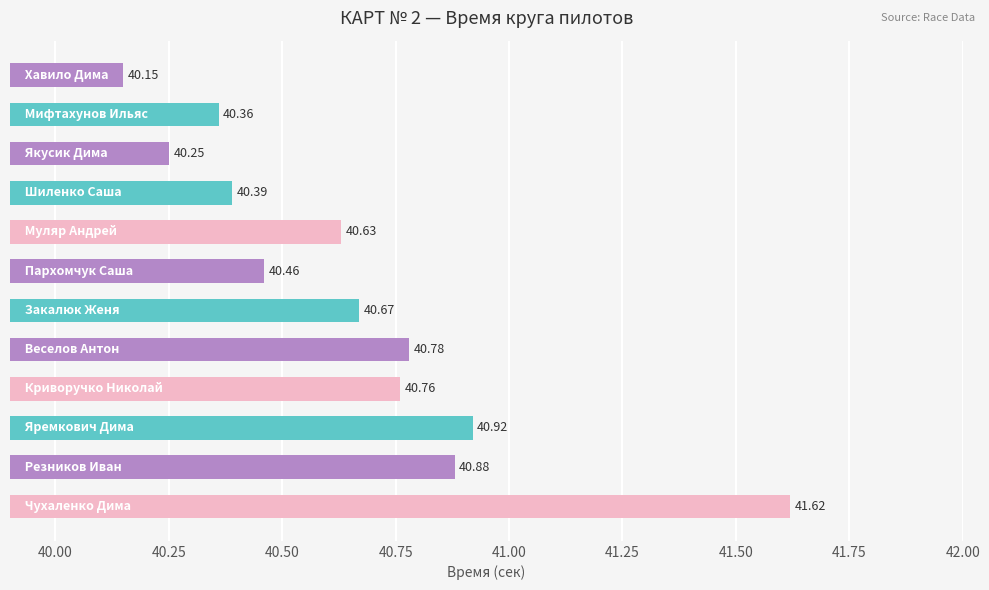

What is the difference between the second highest and minimum values?

0.8